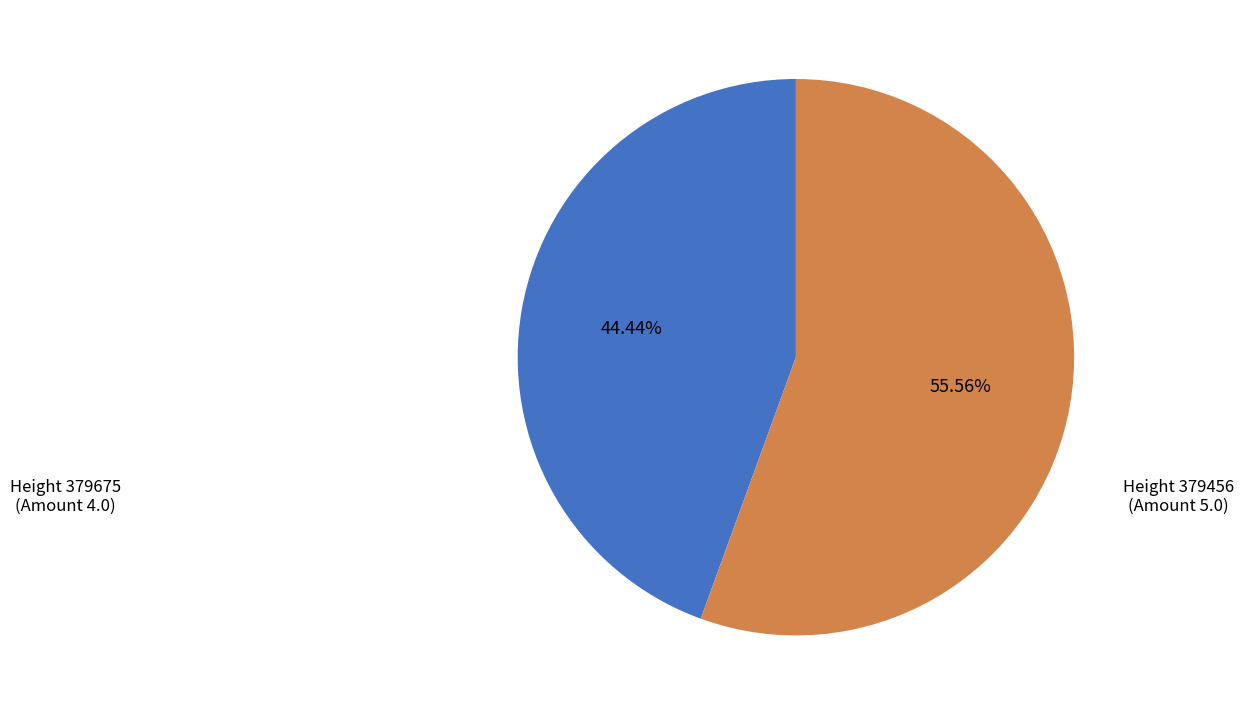

How many slices are in this pie chart?

2